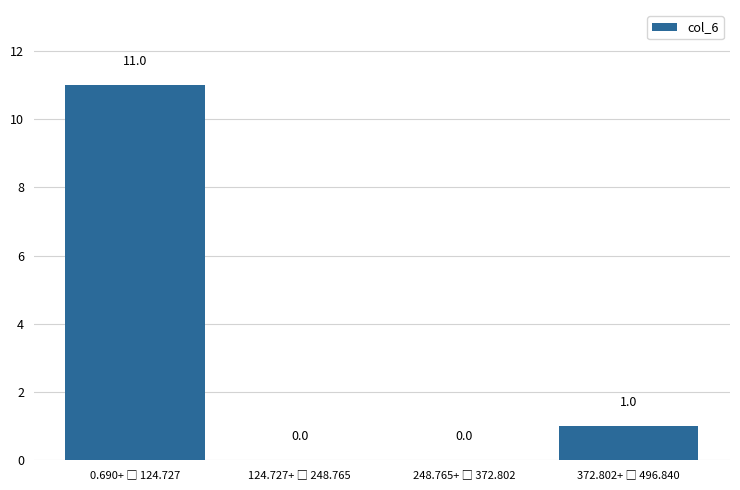

How many series are shown in this chart?

1